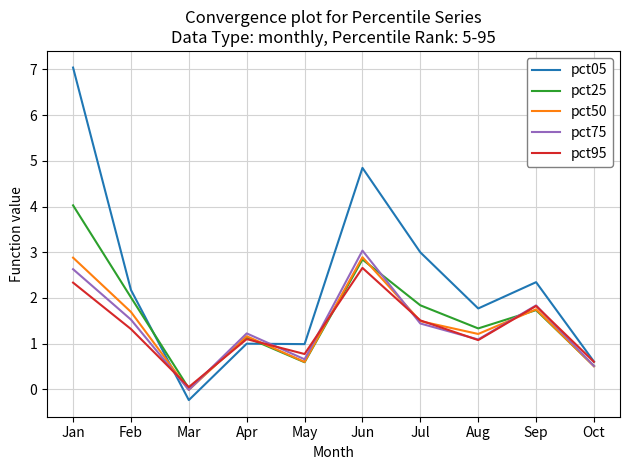

True or false: pct05 and pct95 intersect in this chart.

True